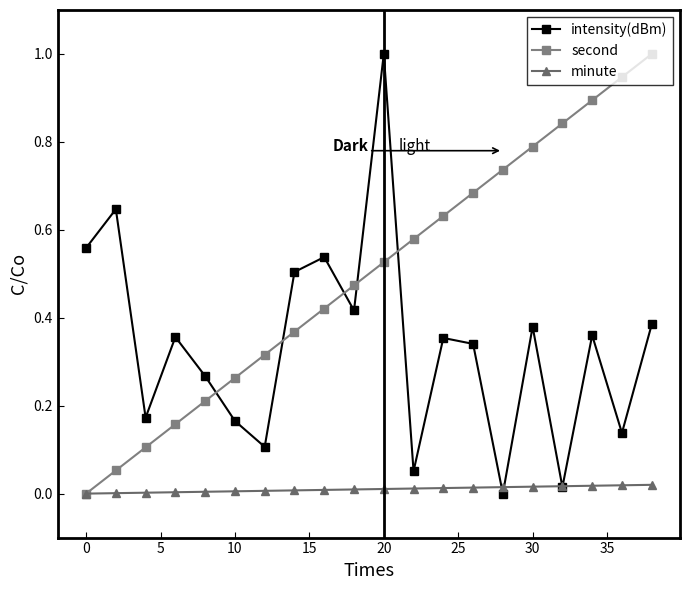

At how many categories does at least one series exceed 0?

20